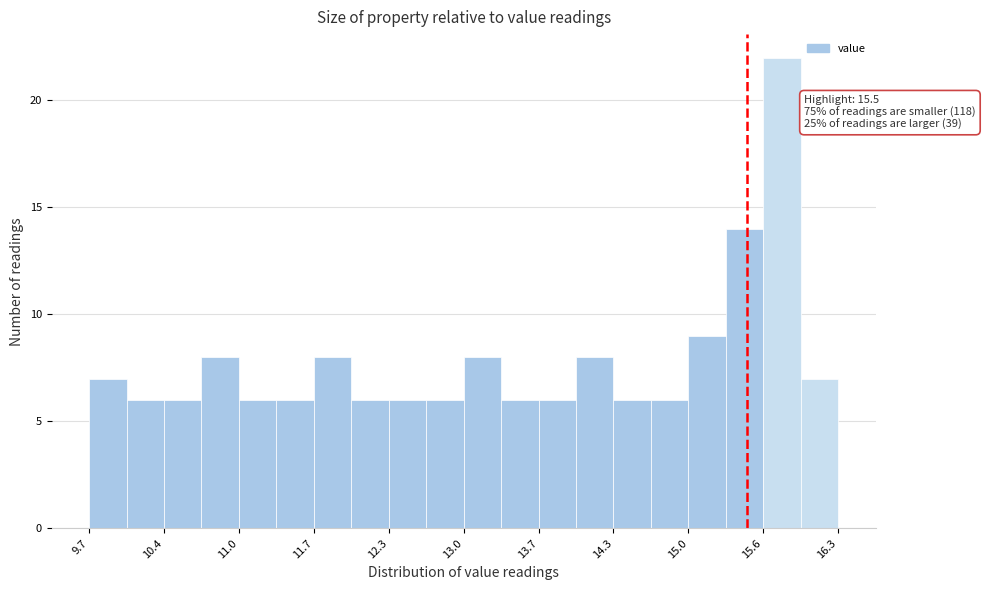

Read against the x-axis, roughly where is the centre of the tallest bar?

15.8